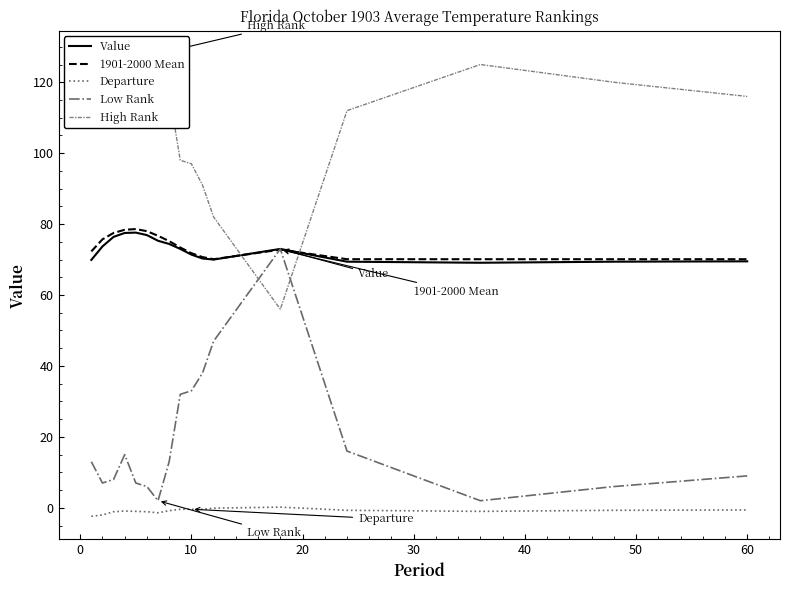

True or false: Low Rank and Departure cross at least once.

False